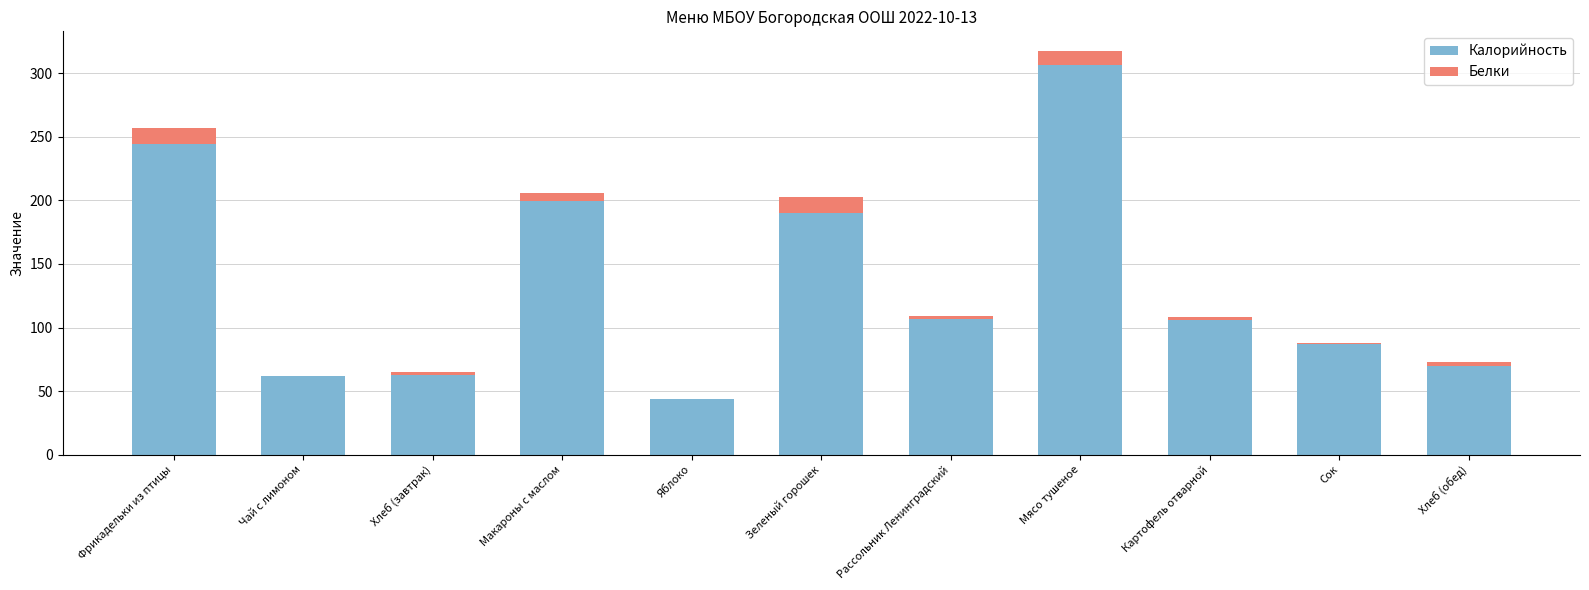

What are all the series names shown in the legend?

Калорийность, Белки